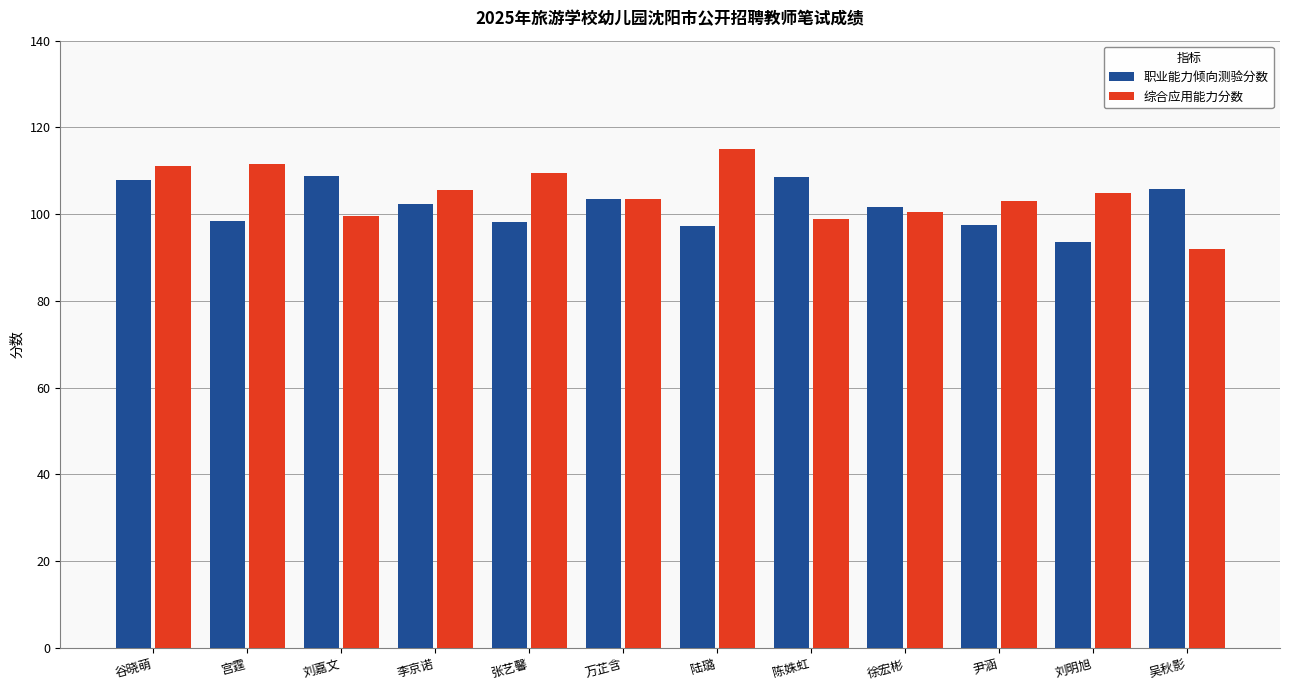

How many bars are there in each group?

2